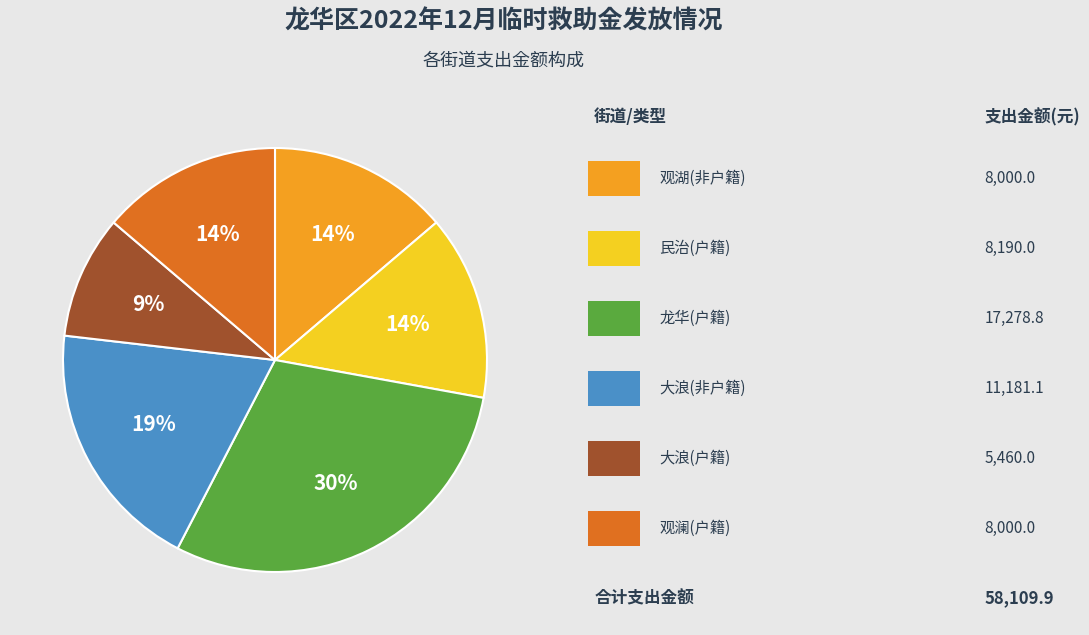

Is there a majority slice in this chart?

No